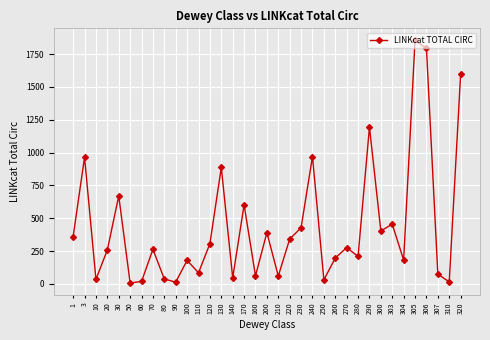

The value at 1 is 232. True or false?

False